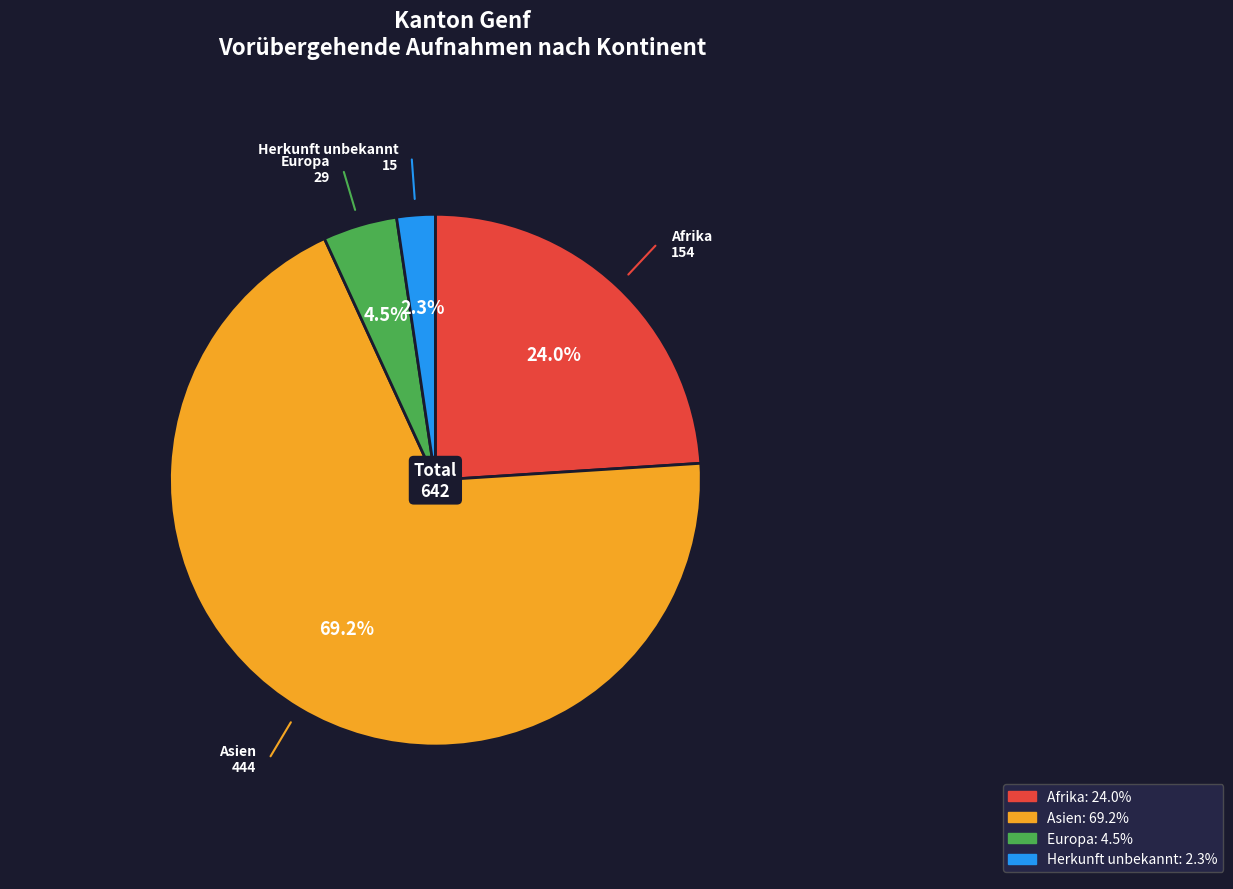

Is there any slice that represents more than half of the pie?

Yes